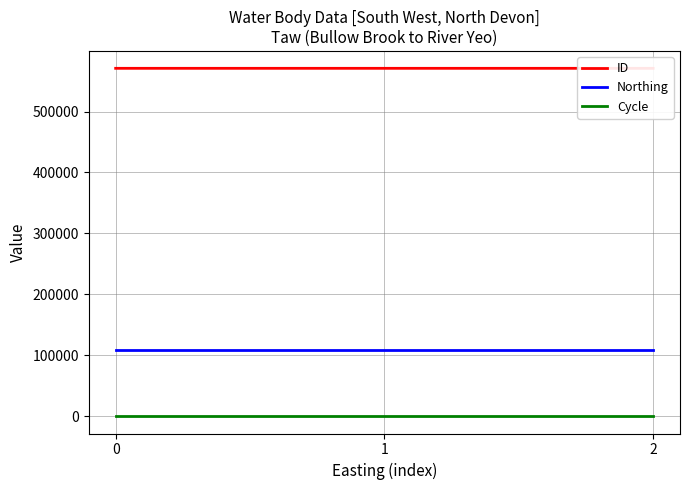

The ID series shows 835263 at 0. True or false?

False